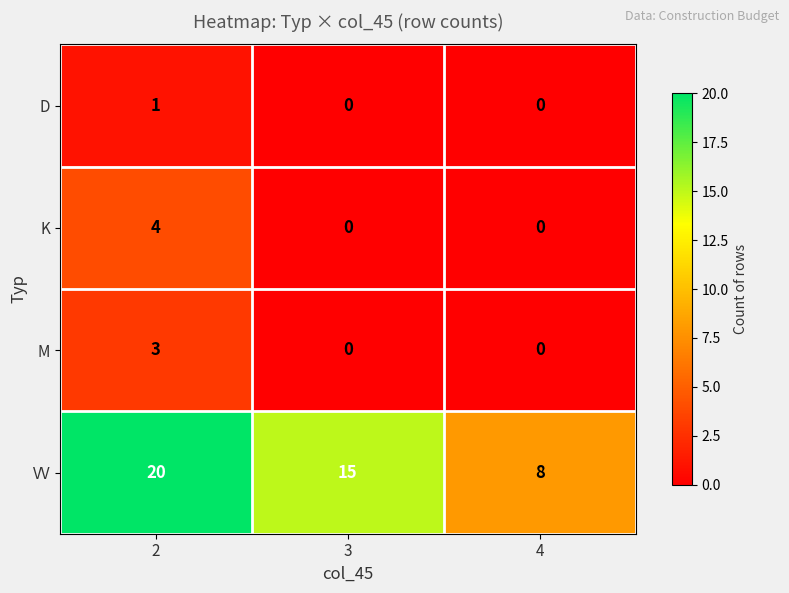

Reading right to left, extract all data points from this chart.

D: 0	0	1
K: 0	0	4
M: 0	0	3
VV: 8	15	20